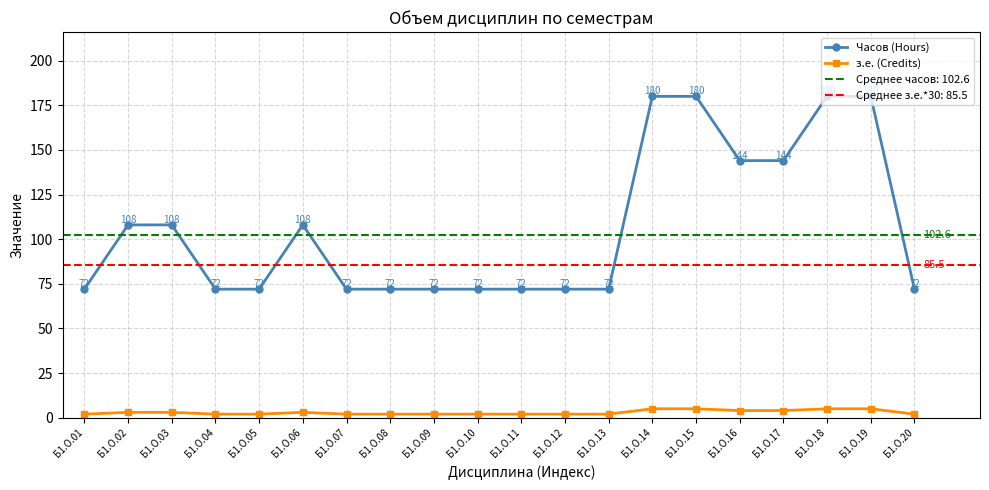

The value of з.е. (Credits) at Б1.О.18 is 3. True or false?

False